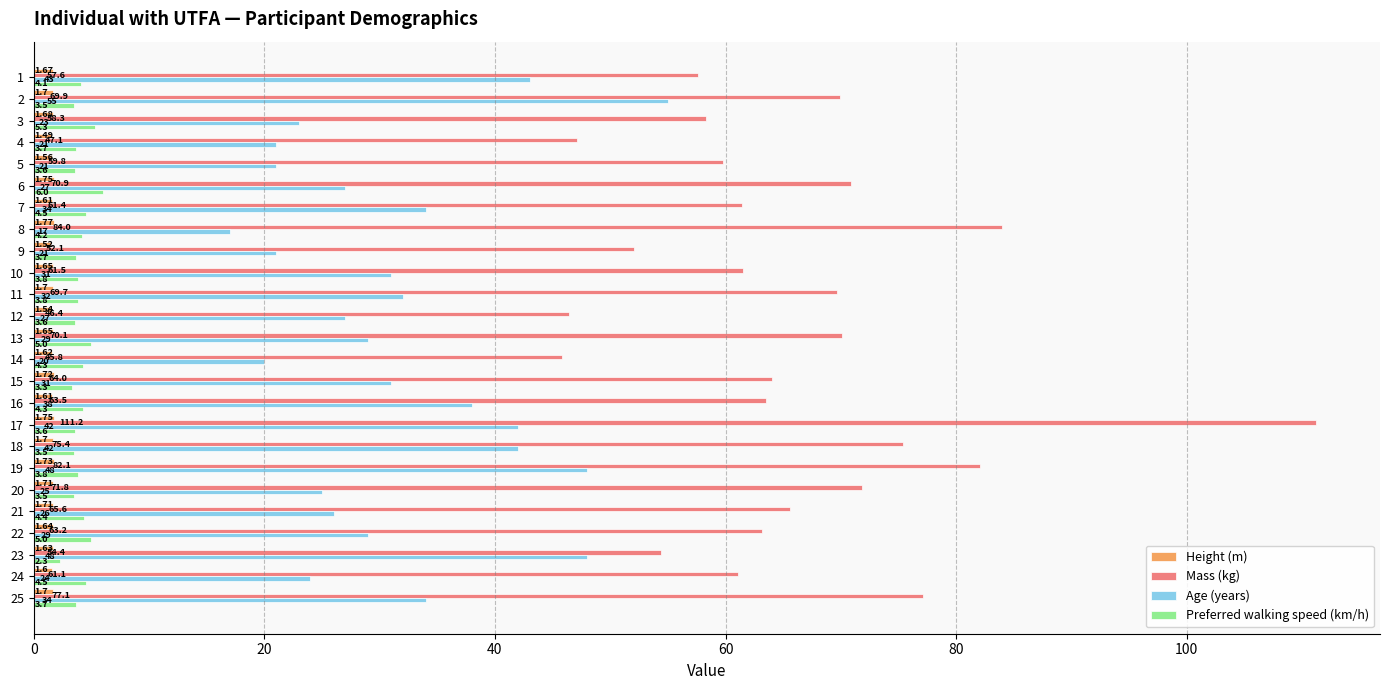

What is the difference between the highest and lowest values at 24?

59.5